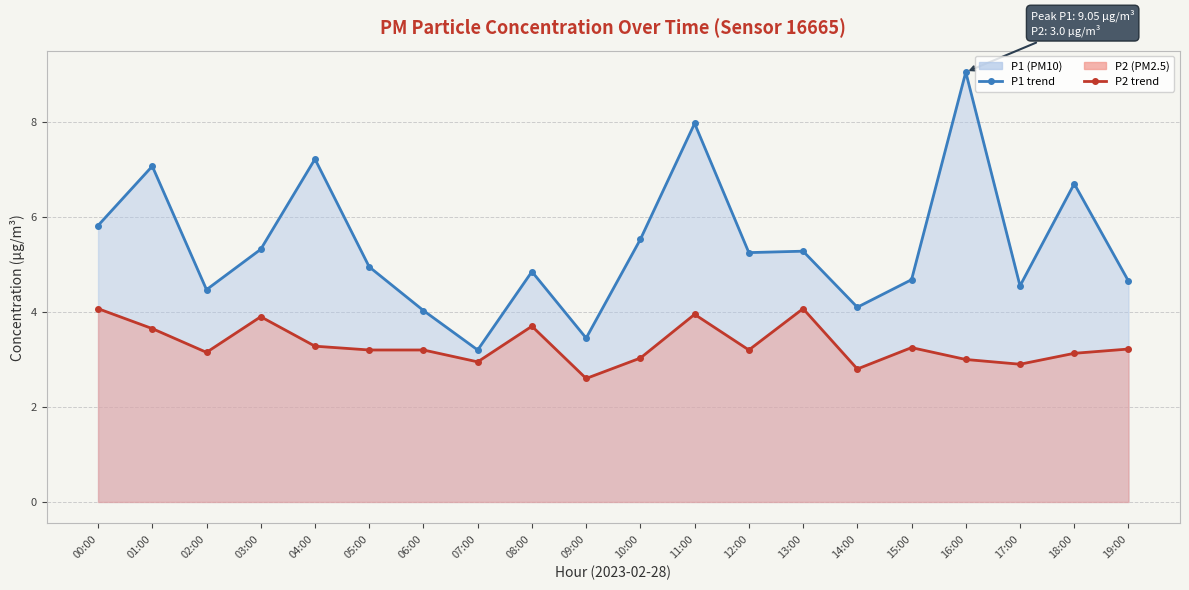

Which series has the largest total across all categories?

P1 line